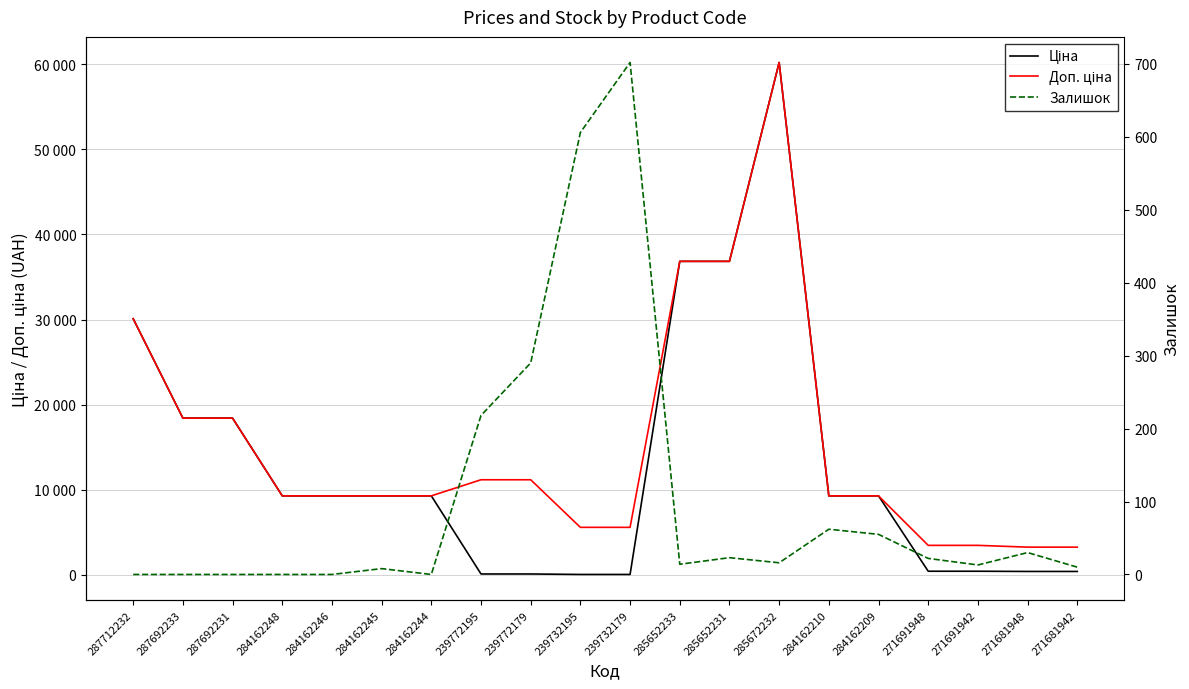

What is the label of the 20th point from the left?

271681942